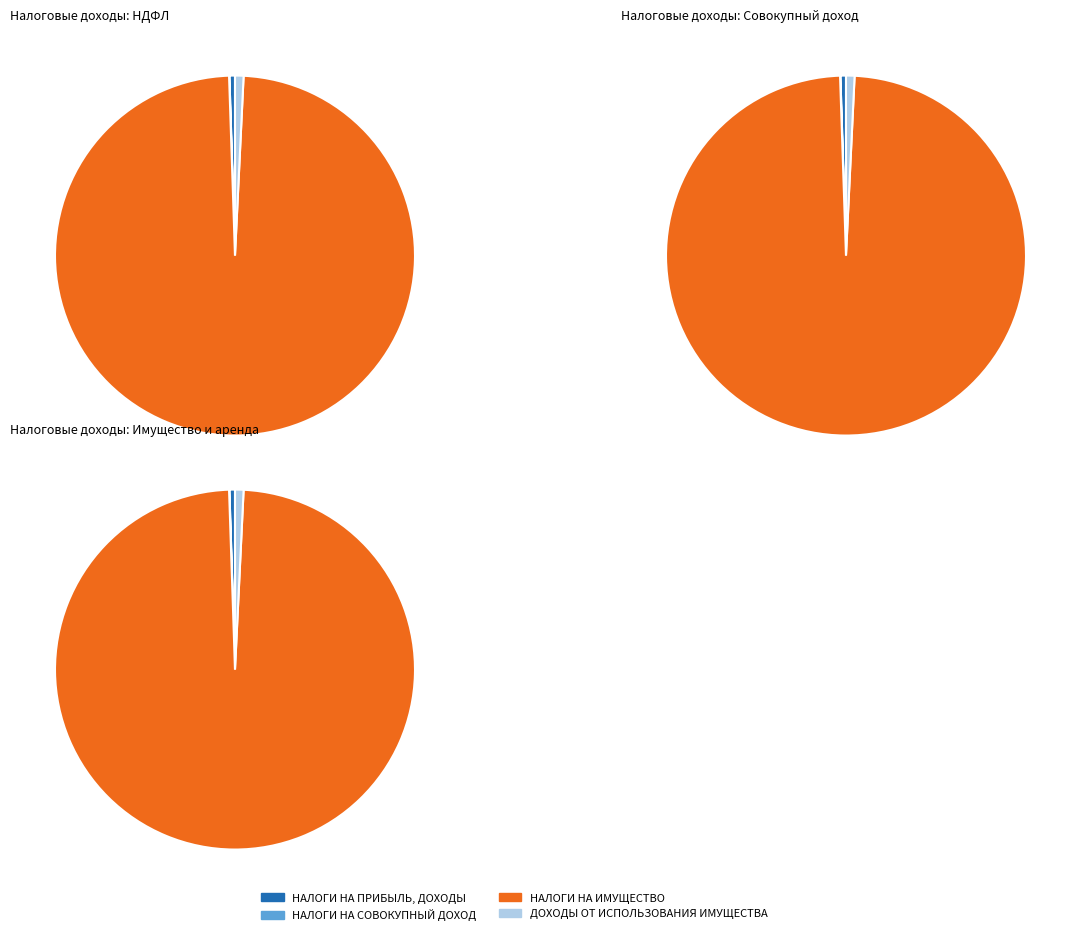

What is the change in value from НАЛОГИ НА ИМУЩЕСТВО to ДОХОДЫ ОТ ИСПОЛЬЗОВАНИЯ ИМУЩЕСТВА?

-1385975.3